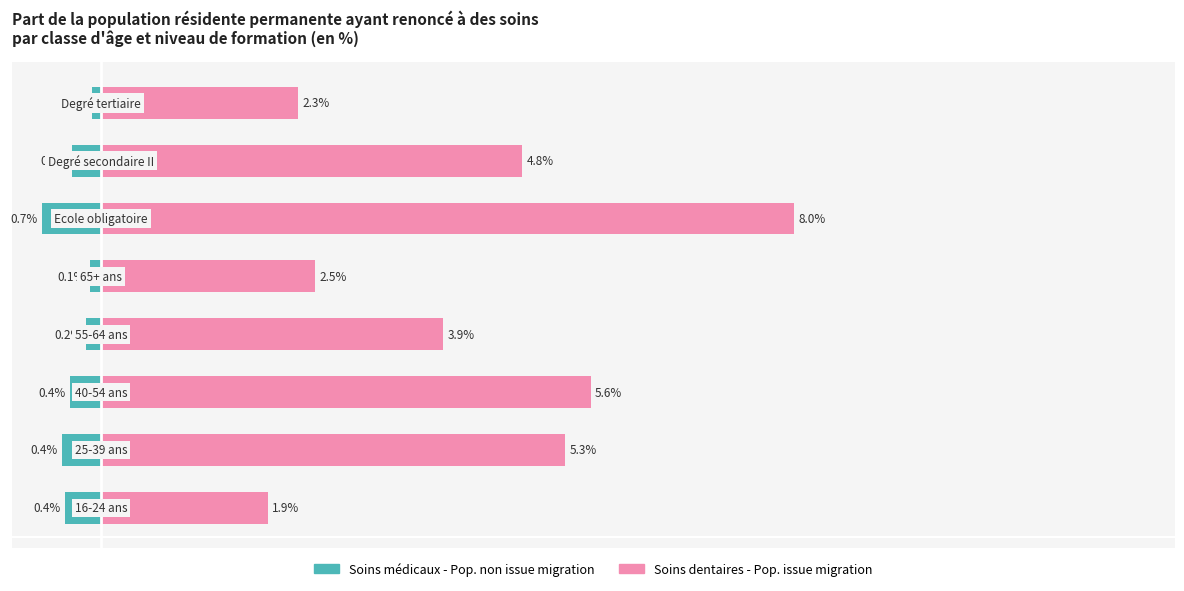

How many groups of bars are there?

8